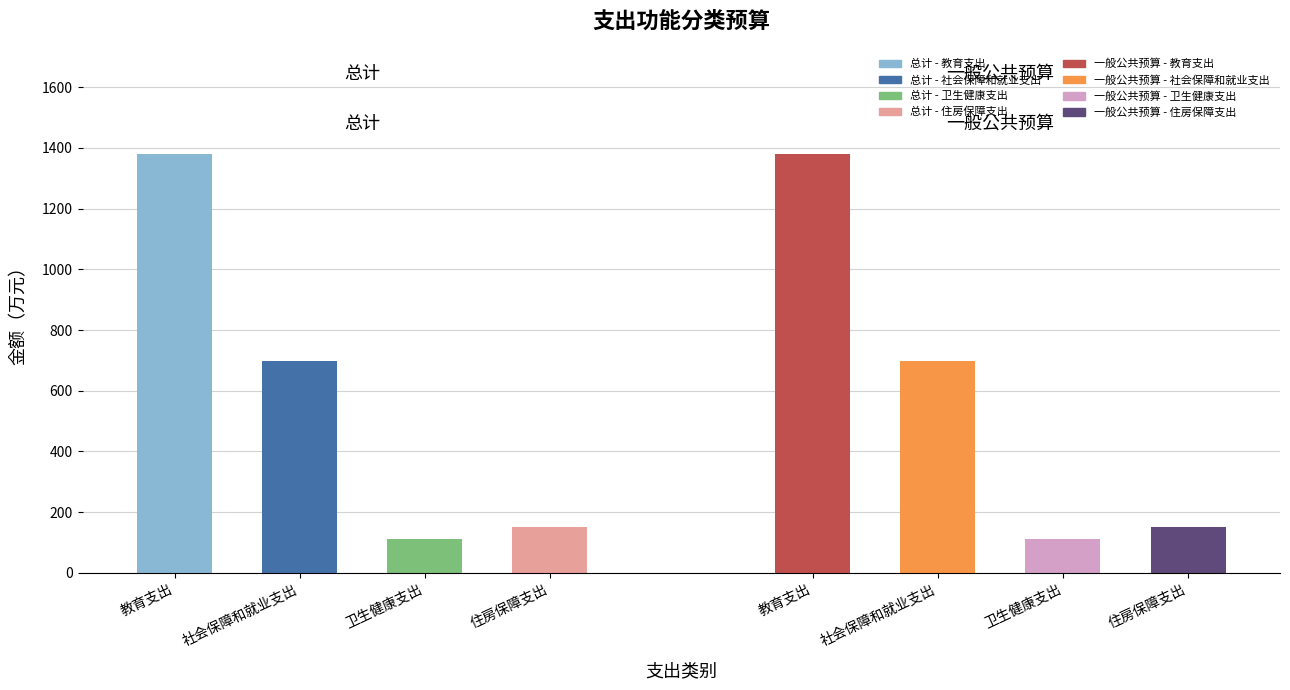

What position from the left is 住房保障支出?

4